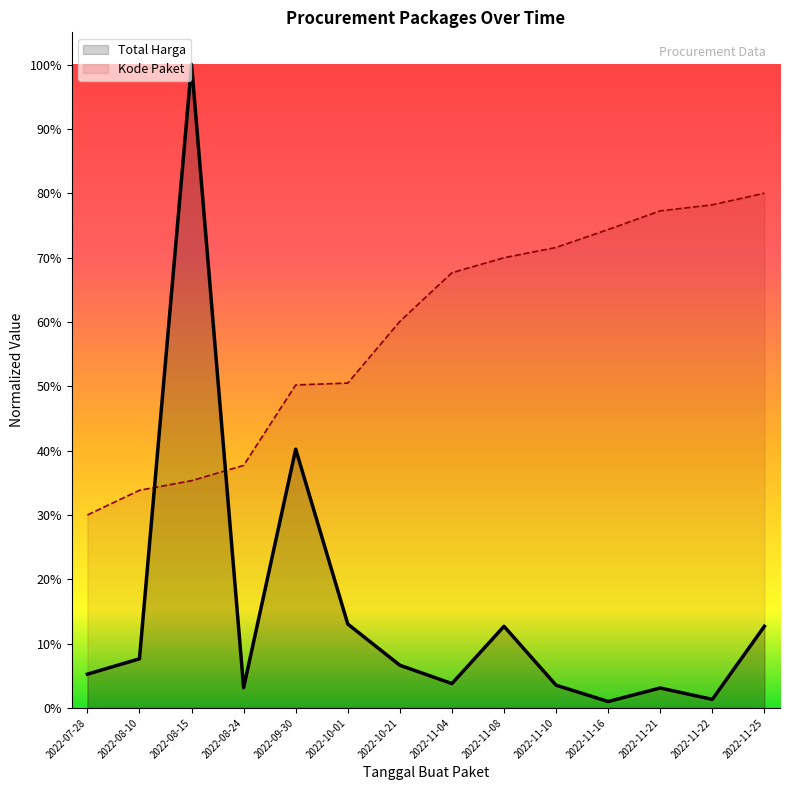

What are all the series names shown in the legend?

Total Harga, Kode Paket